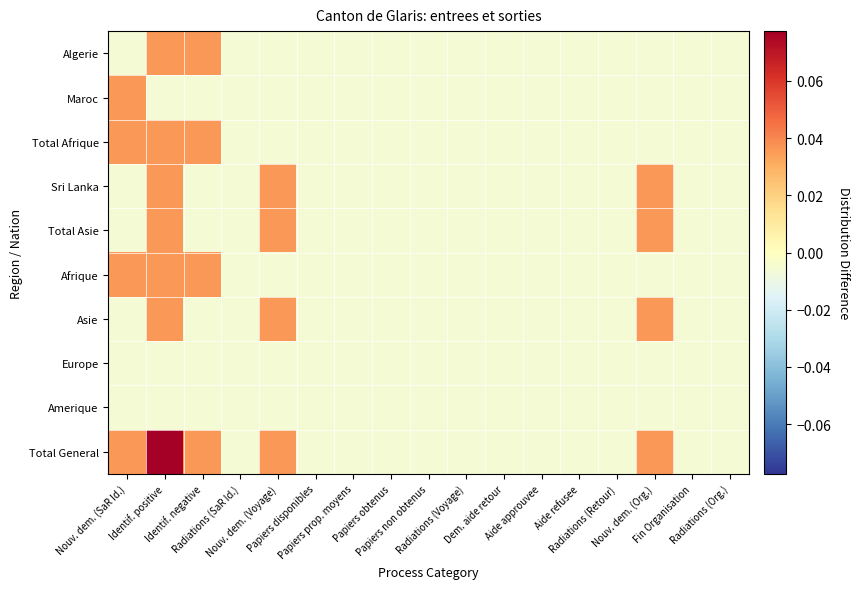

Reading left to right, transcribe all the data shown in this chart.

Algerie: Nouv. dem. (SaR Id.)=-0.0	Identif. positive=0.0	Identif. negative=0.0	Radiations (SaR Id.)=-0.0	Nouv. dem. (Voyage)=-0.0	Papiers disponibles=-0.0	Papiers prop. moyens=-0.0	Papiers obtenus=-0.0	Papiers non obtenus=-0.0	Radiations (Voyage)=-0.0	Dem. aide retour=-0.0	Aide approuvee=-0.0	Aide refusee=-0.0	Radiations (Retour)=-0.0	Nouv. dem. (Org.)=-0.0	Fin Organisation=-0.0	Radiations (Org.)=-0.0
Maroc: Nouv. dem. (SaR Id.)=0.0	Identif. positive=-0.0	Identif. negative=-0.0	Radiations (SaR Id.)=-0.0	Nouv. dem. (Voyage)=-0.0	Papiers disponibles=-0.0	Papiers prop. moyens=-0.0	Papiers obtenus=-0.0	Papiers non obtenus=-0.0	Radiations (Voyage)=-0.0	Dem. aide retour=-0.0	Aide approuvee=-0.0	Aide refusee=-0.0	Radiations (Retour)=-0.0	Nouv. dem. (Org.)=-0.0	Fin Organisation=-0.0	Radiations (Org.)=-0.0
Total Afrique: Nouv. dem. (SaR Id.)=0.0	Identif. positive=0.0	Identif. negative=0.0	Radiations (SaR Id.)=-0.0	Nouv. dem. (Voyage)=-0.0	Papiers disponibles=-0.0	Papiers prop. moyens=-0.0	Papiers obtenus=-0.0	Papiers non obtenus=-0.0	Radiations (Voyage)=-0.0	Dem. aide retour=-0.0	Aide approuvee=-0.0	Aide refusee=-0.0	Radiations (Retour)=-0.0	Nouv. dem. (Org.)=-0.0	Fin Organisation=-0.0	Radiations (Org.)=-0.0
Sri Lanka: Nouv. dem. (SaR Id.)=-0.0	Identif. positive=0.0	Identif. negative=-0.0	Radiations (SaR Id.)=-0.0	Nouv. dem. (Voyage)=0.0	Papiers disponibles=-0.0	Papiers prop. moyens=-0.0	Papiers obtenus=-0.0	Papiers non obtenus=-0.0	Radiations (Voyage)=-0.0	Dem. aide retour=-0.0	Aide approuvee=-0.0	Aide refusee=-0.0	Radiations (Retour)=-0.0	Nouv. dem. (Org.)=0.0	Fin Organisation=-0.0	Radiations (Org.)=-0.0
Total Asie: Nouv. dem. (SaR Id.)=-0.0	Identif. positive=0.0	Identif. negative=-0.0	Radiations (SaR Id.)=-0.0	Nouv. dem. (Voyage)=0.0	Papiers disponibles=-0.0	Papiers prop. moyens=-0.0	Papiers obtenus=-0.0	Papiers non obtenus=-0.0	Radiations (Voyage)=-0.0	Dem. aide retour=-0.0	Aide approuvee=-0.0	Aide refusee=-0.0	Radiations (Retour)=-0.0	Nouv. dem. (Org.)=0.0	Fin Organisation=-0.0	Radiations (Org.)=-0.0
Afrique: Nouv. dem. (SaR Id.)=0.0	Identif. positive=0.0	Identif. negative=0.0	Radiations (SaR Id.)=-0.0	Nouv. dem. (Voyage)=-0.0	Papiers disponibles=-0.0	Papiers prop. moyens=-0.0	Papiers obtenus=-0.0	Papiers non obtenus=-0.0	Radiations (Voyage)=-0.0	Dem. aide retour=-0.0	Aide approuvee=-0.0	Aide refusee=-0.0	Radiations (Retour)=-0.0	Nouv. dem. (Org.)=-0.0	Fin Organisation=-0.0	Radiations (Org.)=-0.0
Asie: Nouv. dem. (SaR Id.)=-0.0	Identif. positive=0.0	Identif. negative=-0.0	Radiations (SaR Id.)=-0.0	Nouv. dem. (Voyage)=0.0	Papiers disponibles=-0.0	Papiers prop. moyens=-0.0	Papiers obtenus=-0.0	Papiers non obtenus=-0.0	Radiations (Voyage)=-0.0	Dem. aide retour=-0.0	Aide approuvee=-0.0	Aide refusee=-0.0	Radiations (Retour)=-0.0	Nouv. dem. (Org.)=0.0	Fin Organisation=-0.0	Radiations (Org.)=-0.0
Europe: Nouv. dem. (SaR Id.)=-0.0	Identif. positive=-0.0	Identif. negative=-0.0	Radiations (SaR Id.)=-0.0	Nouv. dem. (Voyage)=-0.0	Papiers disponibles=-0.0	Papiers prop. moyens=-0.0	Papiers obtenus=-0.0	Papiers non obtenus=-0.0	Radiations (Voyage)=-0.0	Dem. aide retour=-0.0	Aide approuvee=-0.0	Aide refusee=-0.0	Radiations (Retour)=-0.0	Nouv. dem. (Org.)=-0.0	Fin Organisation=-0.0	Radiations (Org.)=-0.0
Amerique: Nouv. dem. (SaR Id.)=-0.0	Identif. positive=-0.0	Identif. negative=-0.0	Radiations (SaR Id.)=-0.0	Nouv. dem. (Voyage)=-0.0	Papiers disponibles=-0.0	Papiers prop. moyens=-0.0	Papiers obtenus=-0.0	Papiers non obtenus=-0.0	Radiations (Voyage)=-0.0	Dem. aide retour=-0.0	Aide approuvee=-0.0	Aide refusee=-0.0	Radiations (Retour)=-0.0	Nouv. dem. (Org.)=-0.0	Fin Organisation=-0.0	Radiations (Org.)=-0.0
Total General: Nouv. dem. (SaR Id.)=0.0	Identif. positive=0.1	Identif. negative=0.0	Radiations (SaR Id.)=-0.0	Nouv. dem. (Voyage)=0.0	Papiers disponibles=-0.0	Papiers prop. moyens=-0.0	Papiers obtenus=-0.0	Papiers non obtenus=-0.0	Radiations (Voyage)=-0.0	Dem. aide retour=-0.0	Aide approuvee=-0.0	Aide refusee=-0.0	Radiations (Retour)=-0.0	Nouv. dem. (Org.)=0.0	Fin Organisation=-0.0	Radiations (Org.)=-0.0